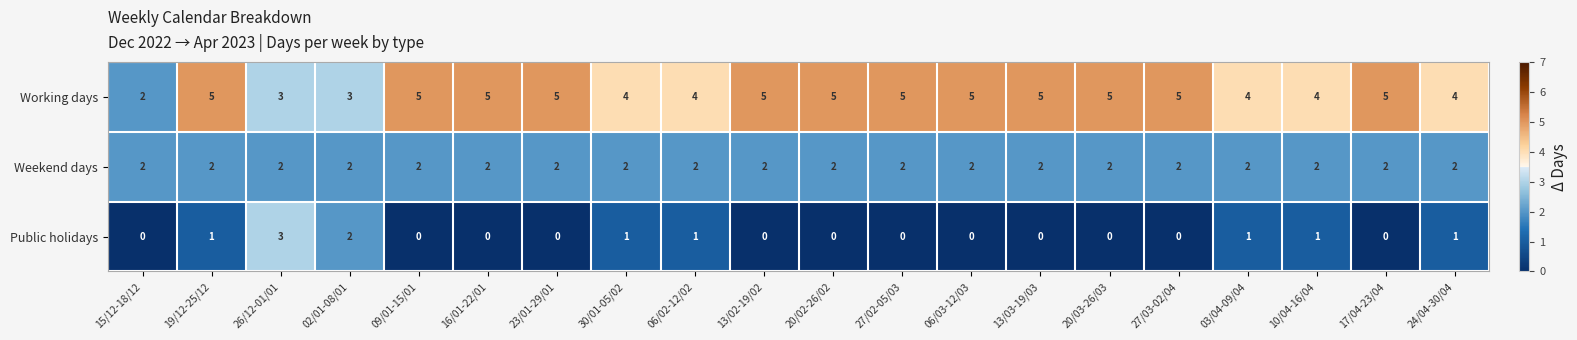

What is the difference between the highest and lowest values at 16/01-22/01?

5